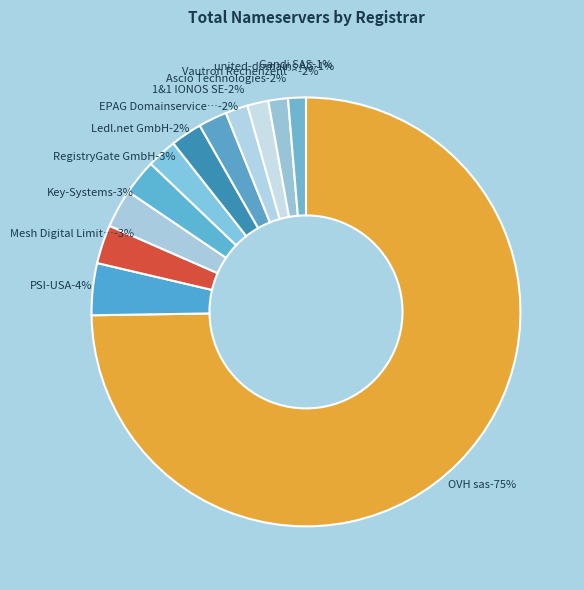

How many segments does this pie chart have?

12